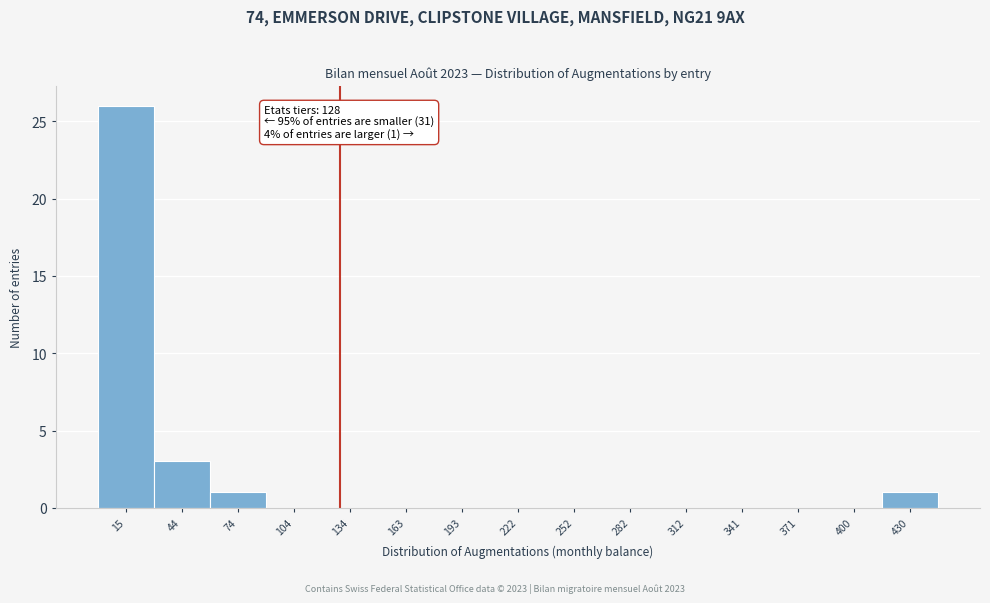

Which range on the x-axis has the tallest bar?

0 to 30